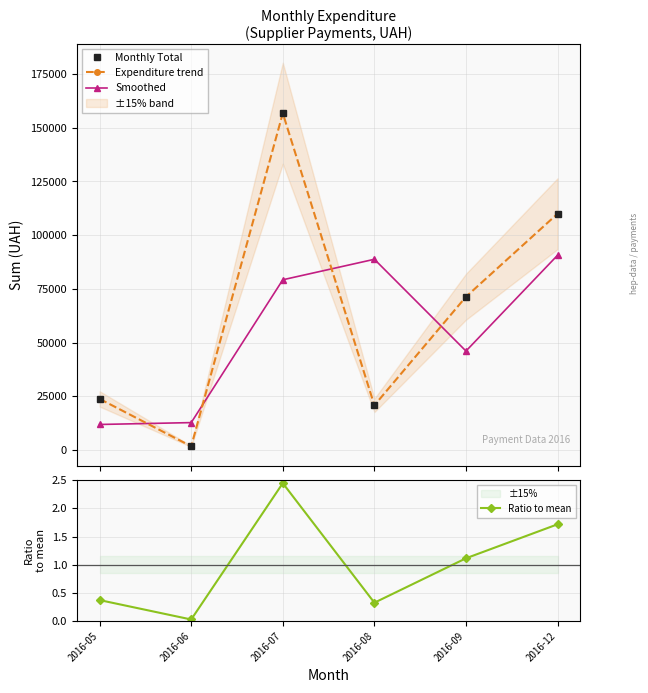

What are all the series names shown in the legend?

Monthly Total, Expenditure trend, Smoothed, Ratio to mean